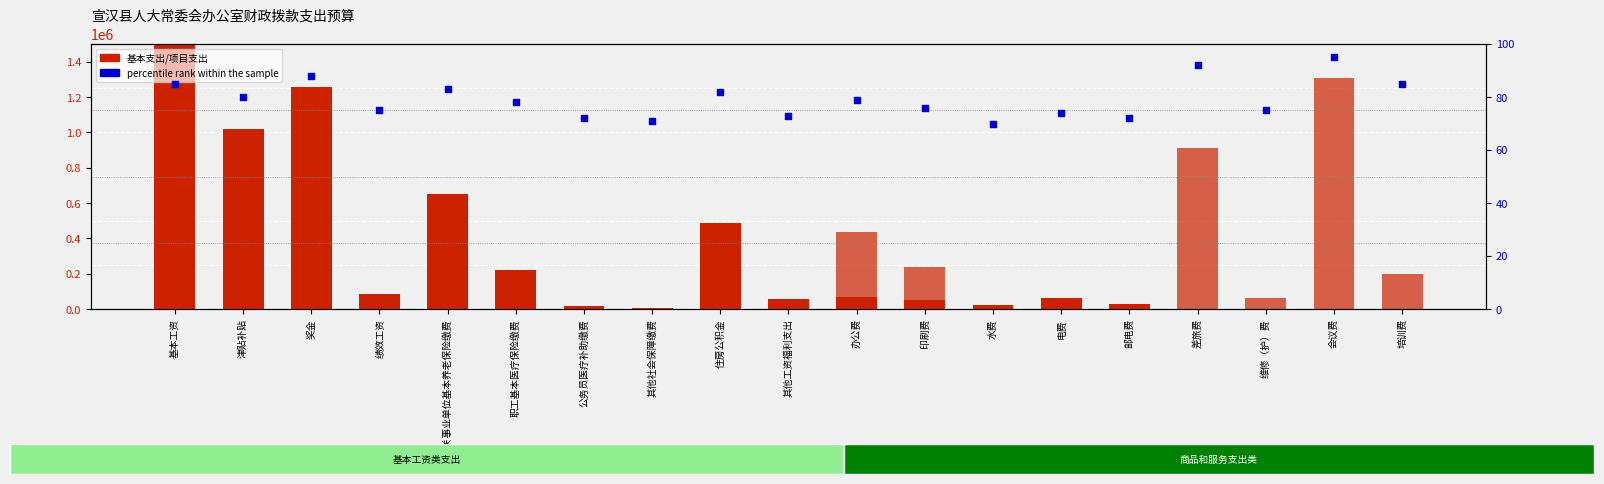

At how many categories does at least one series exceed 1376670?

1